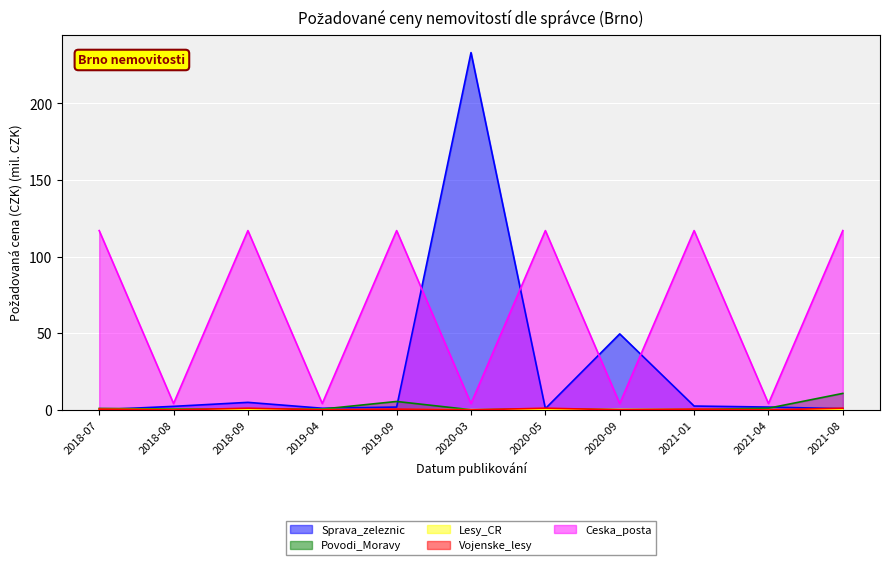

Reading left to right, what are all the values shown in this chart?

Sprava_zeleznic: 0.1	2.3	4.9	1.1	1.9	233.1	0.9	49.6	2.5	1.9	0.8
Povodi_Moravy: 1.0	0.6	0.5	0.6	5.5	0.1	0.7	0.2	0.3	1.1	10.8
Lesy_CR: 0.3	0.2	0.1	0.2	0.1	0.2	0.1	0.3	0.2	0.1	0.2
Vojenske_lesy: 0.5	0.0	1.1	0.1	0.5	0.0	1.1	0.1	0.5	0.0	1.1
Ceska_posta: 117.0	4.2	117.0	4.2	117.0	4.2	117.0	4.2	117.0	4.2	117.0